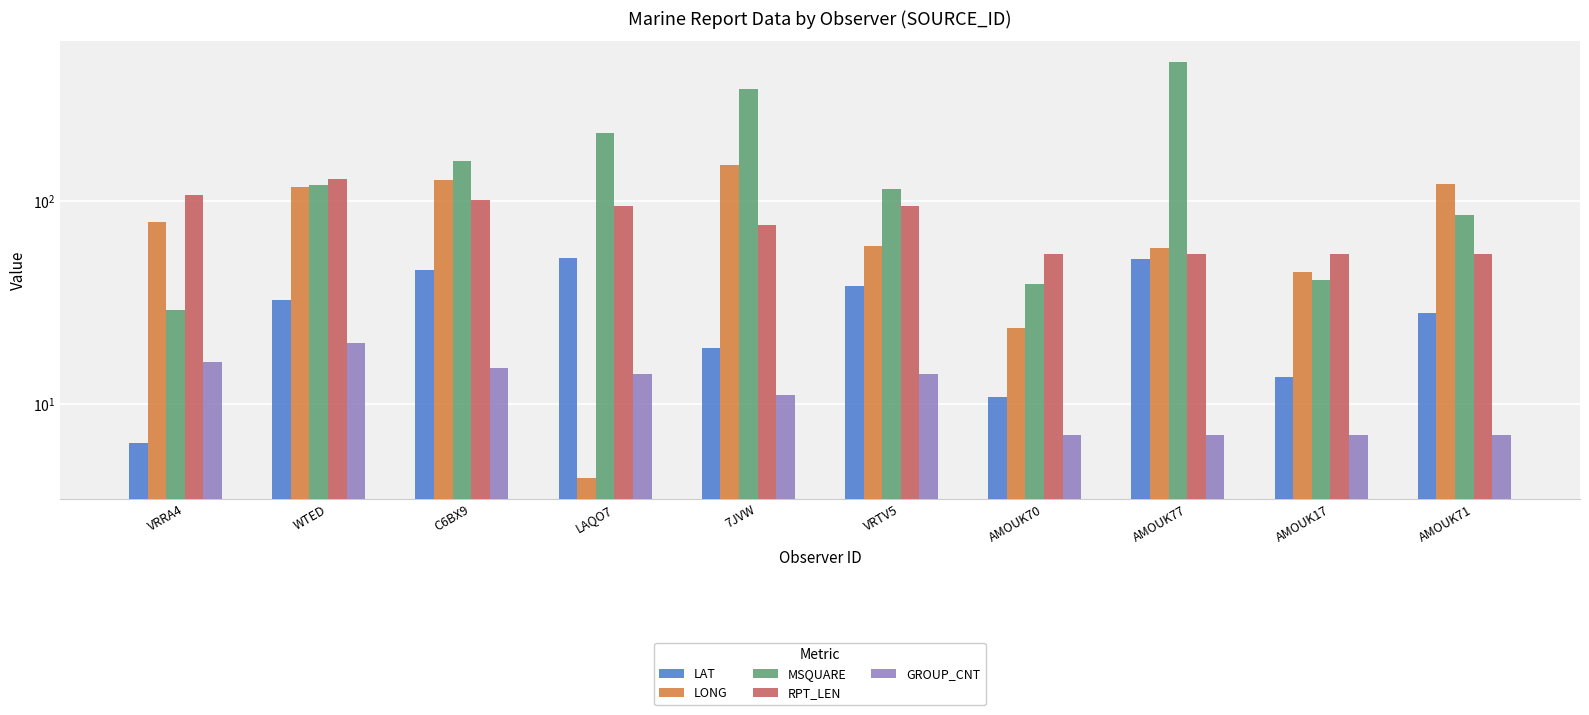

Which has a higher value, AMOUK77 or AMOUK71?

AMOUK77